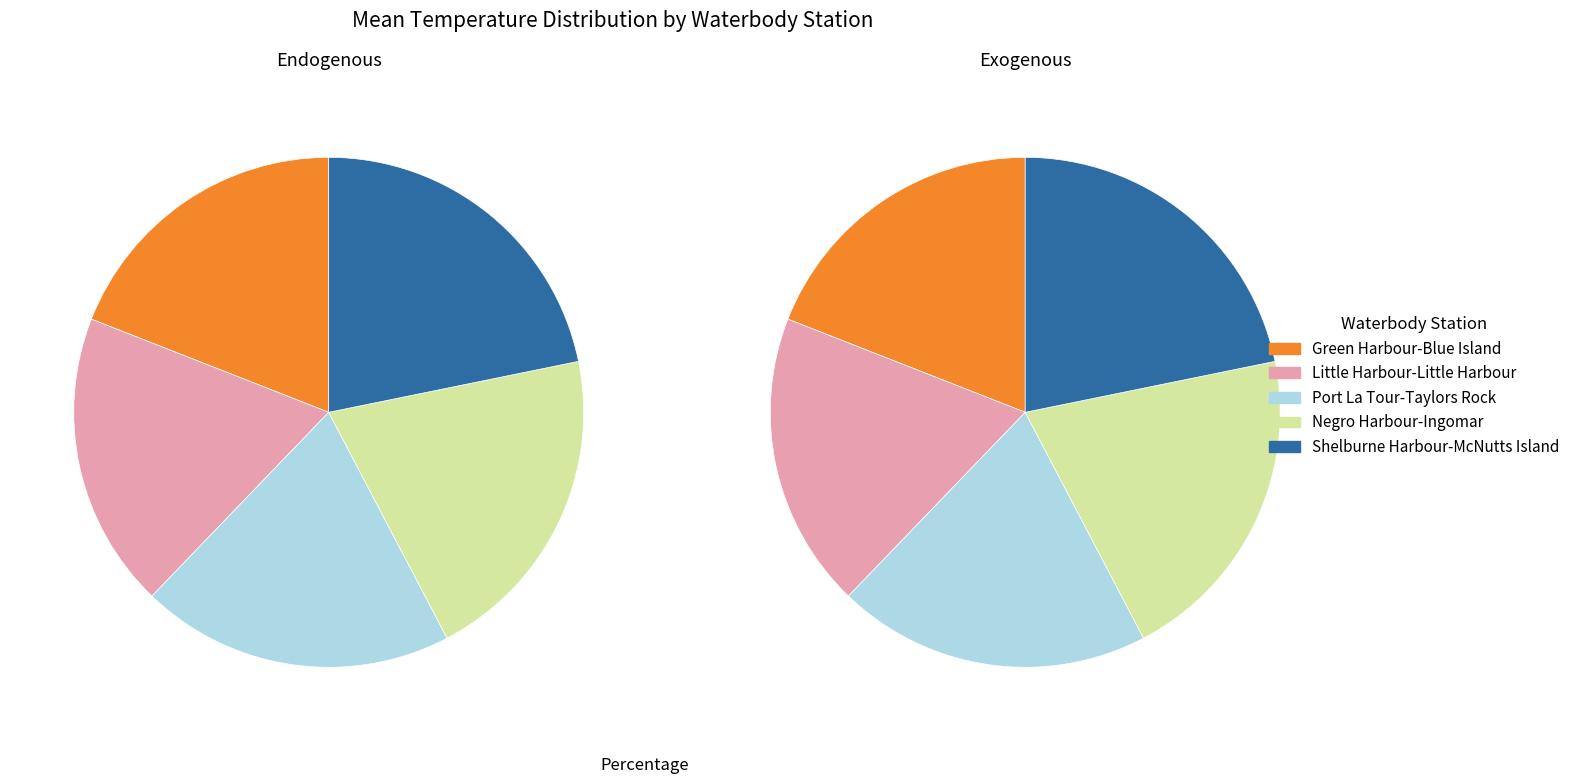

Which category has the smallest portion of the pie?

Little Harbour-Little Harbour